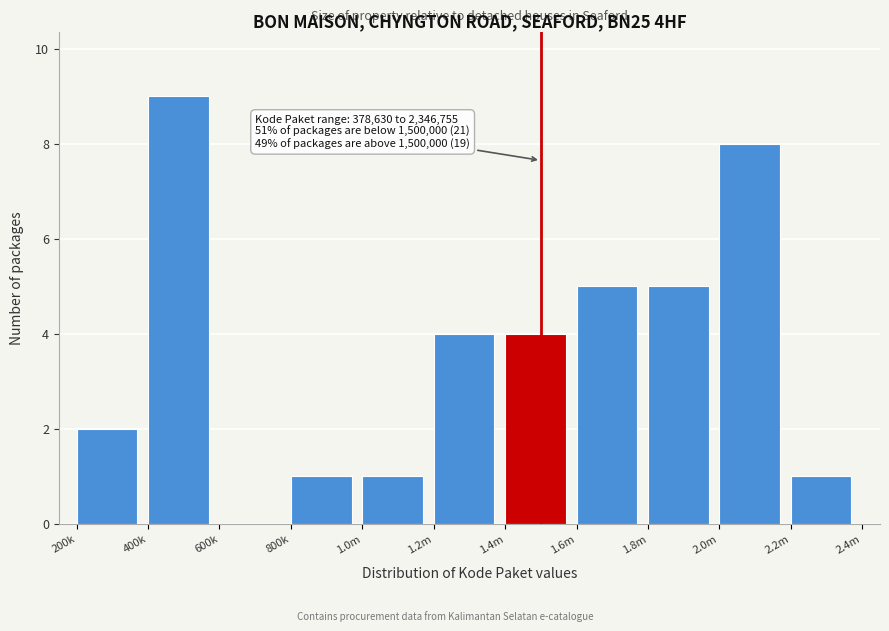

Reading left to right, extract all data points from this chart.

200k=2	400k=9	600k=0	800k=1	1.0m=1	1.2m=4	1.4m=4	1.6m=5	1.8m=5	2.0m=8	2.2m=1